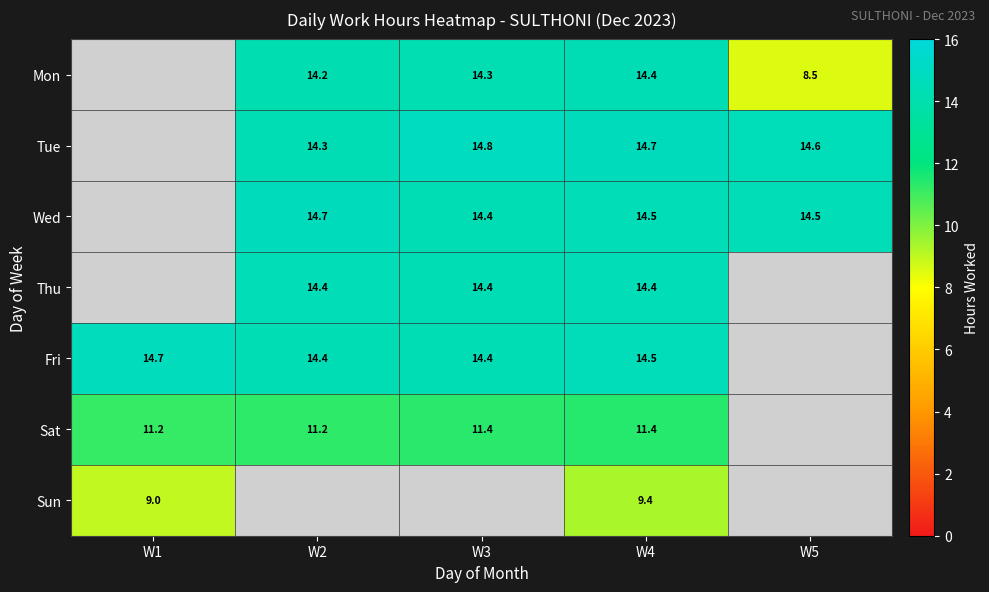

Is the value of Mon at W2 greater than the value of Sat at W3?

Yes